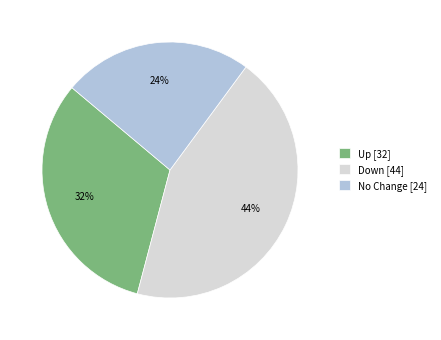

The Up [32] slice represents 32% of the pie. True or false?

True